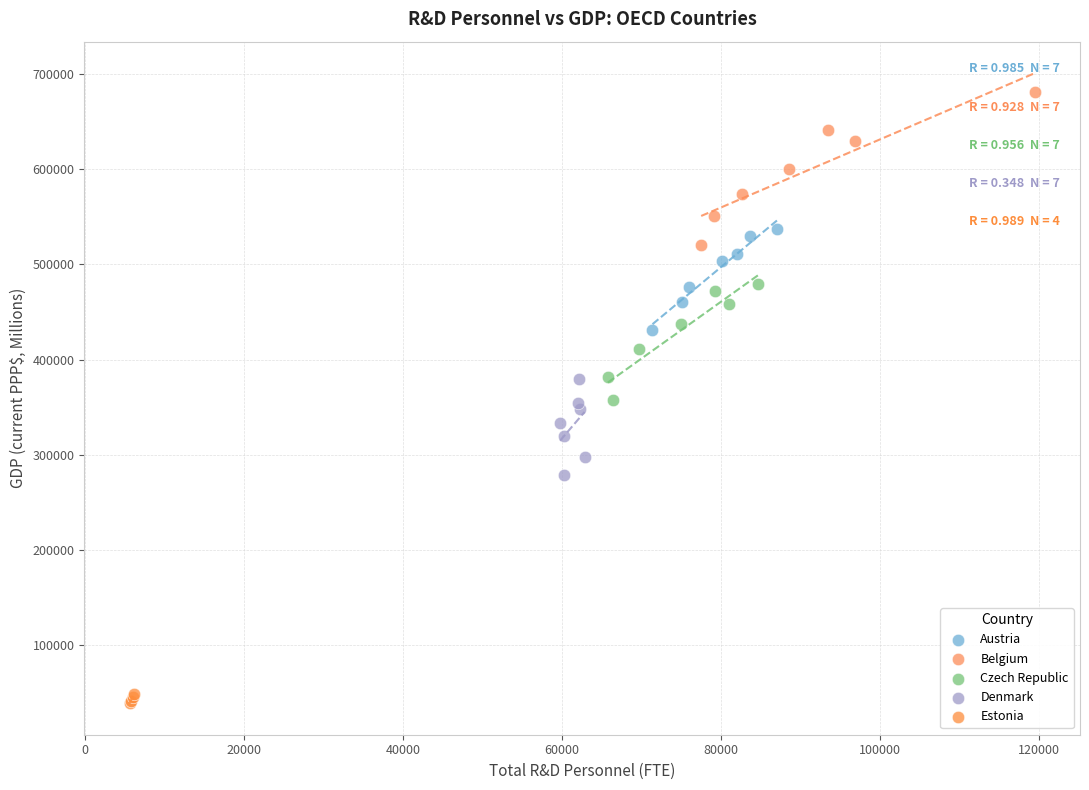

Which series reaches the maximum Y coordinate?

Belgium